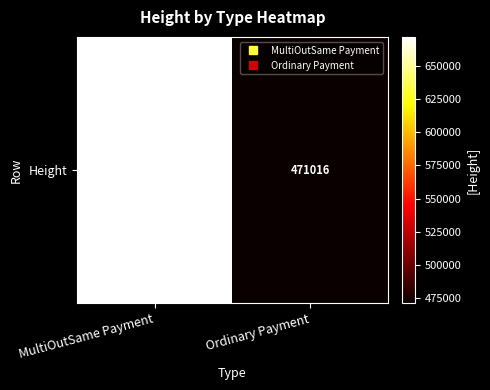

What is the difference between the values at Ordinary Payment and MultiOutSame Payment?

200786